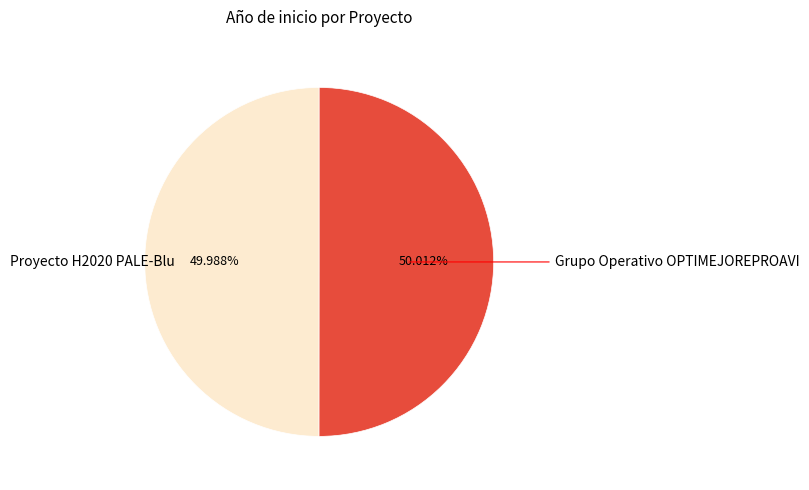

Is the sum of Grupo Operativo OPTIMEJOREPROAVI and Proyecto H2020 PALE-Blu greater than half?

Yes